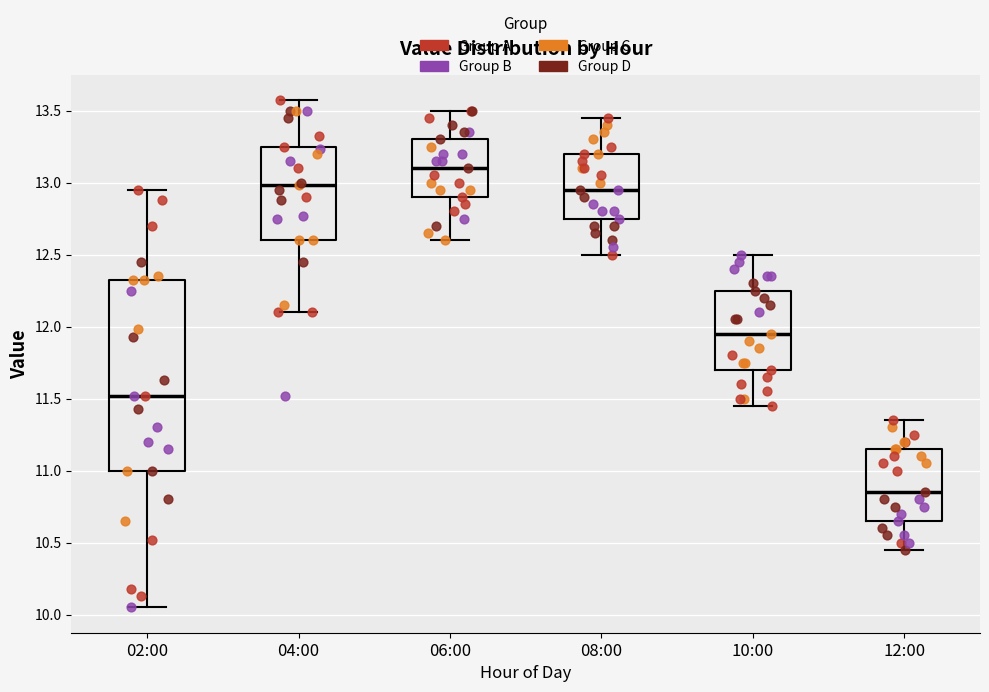

Which box's median line is the highest?

06:00